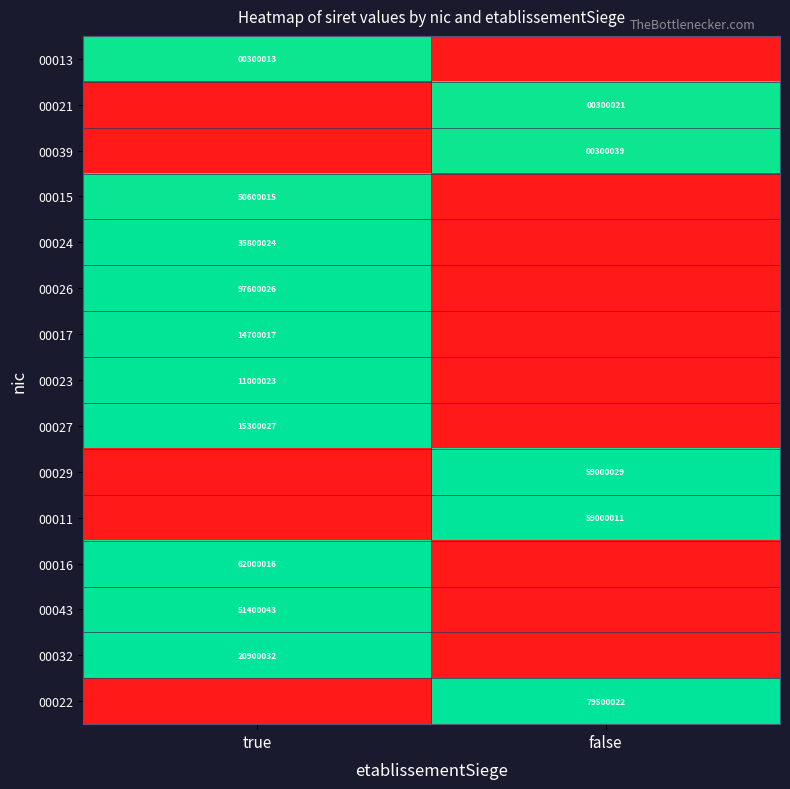

Which label corresponds to the largest value in the chart?

false